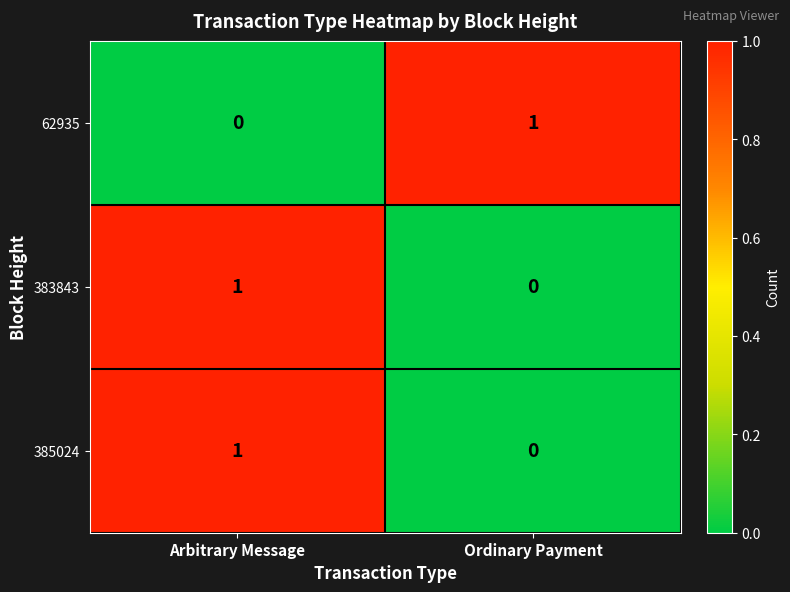

True or false: 62935 has a value of 1 at Ordinary Payment.

True